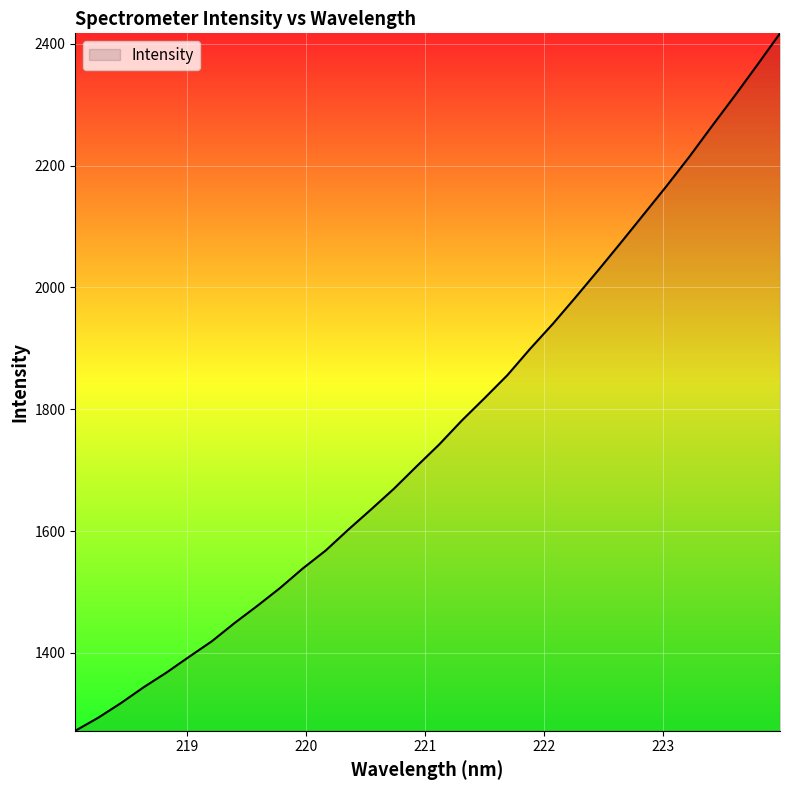

What is the average value?

1767.1